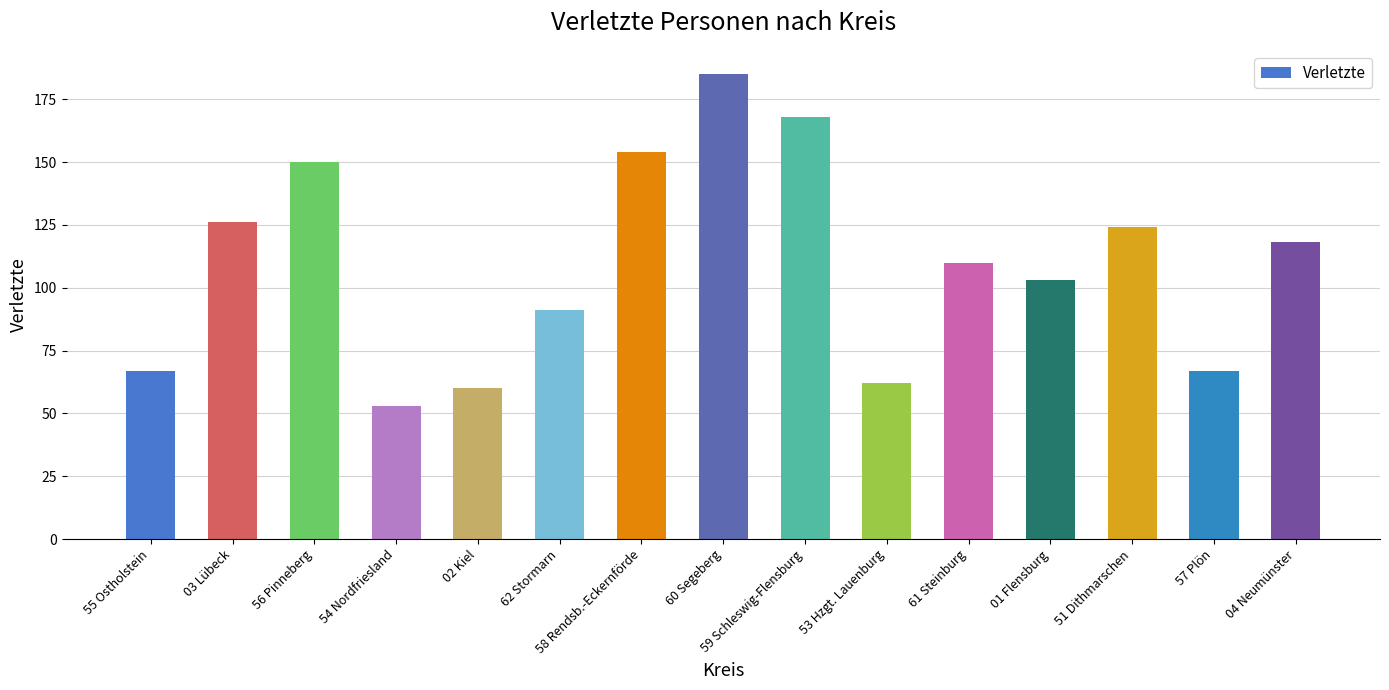

What is the value of the 8th bar from the left?

185